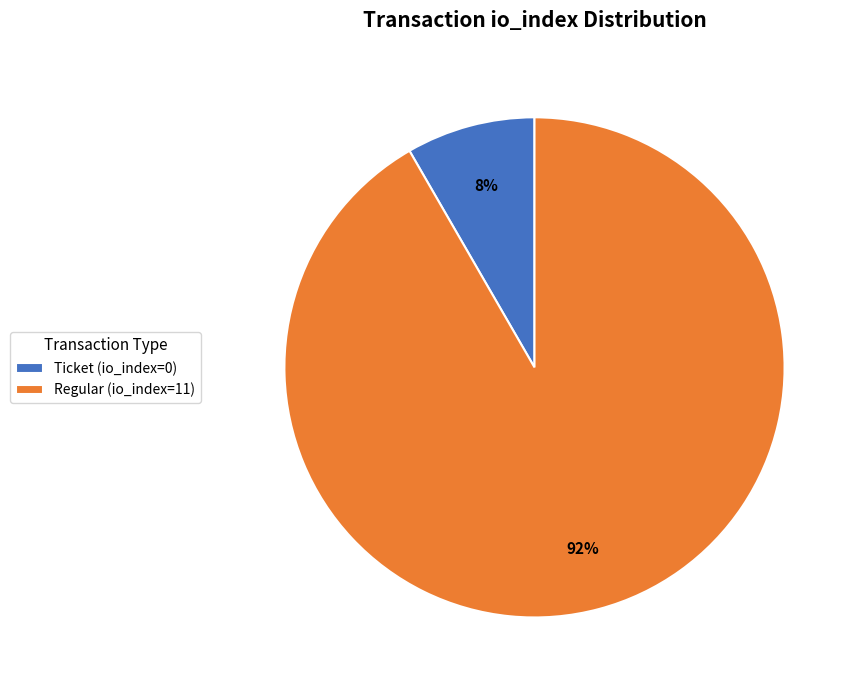

What is the majority slice?

Regular (io_index=11)